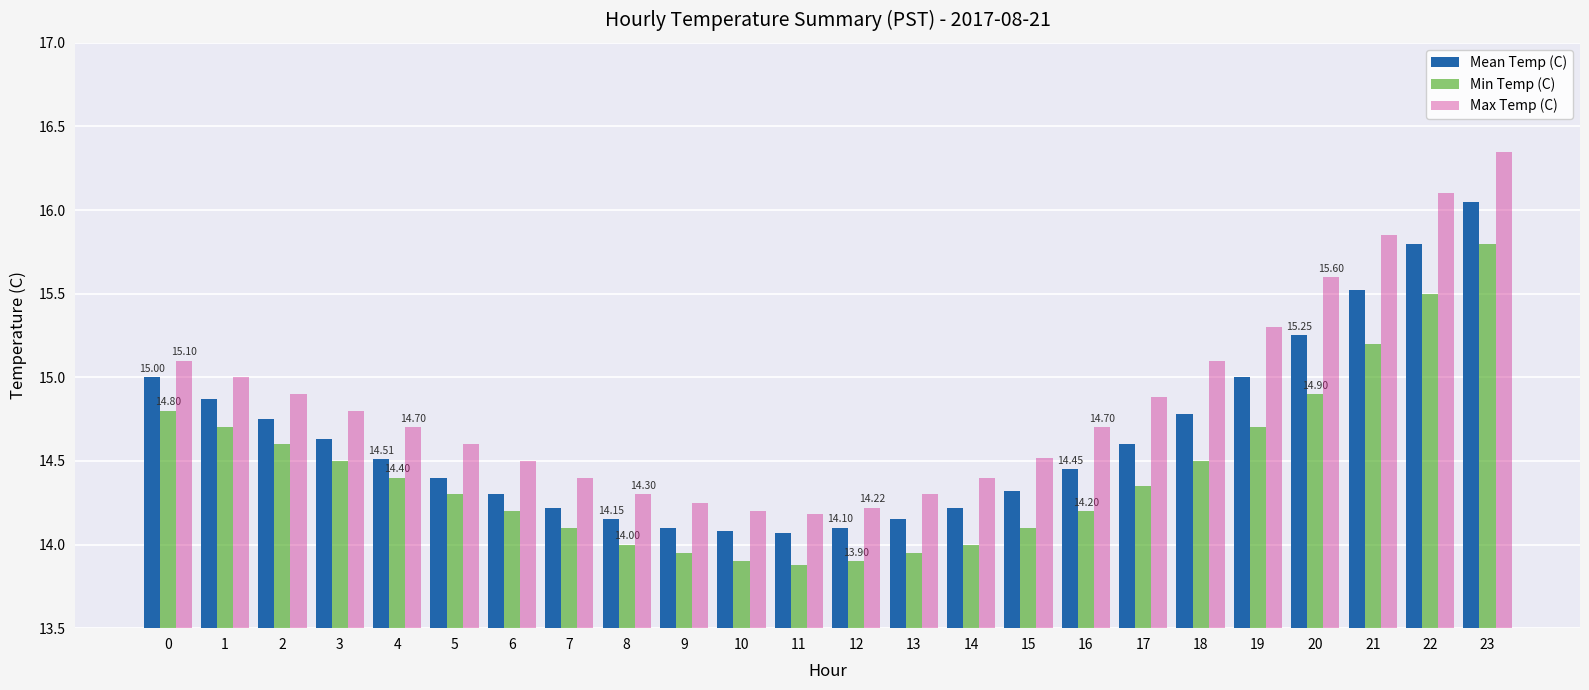

What is the difference between the highest and lowest values at 22?

0.6